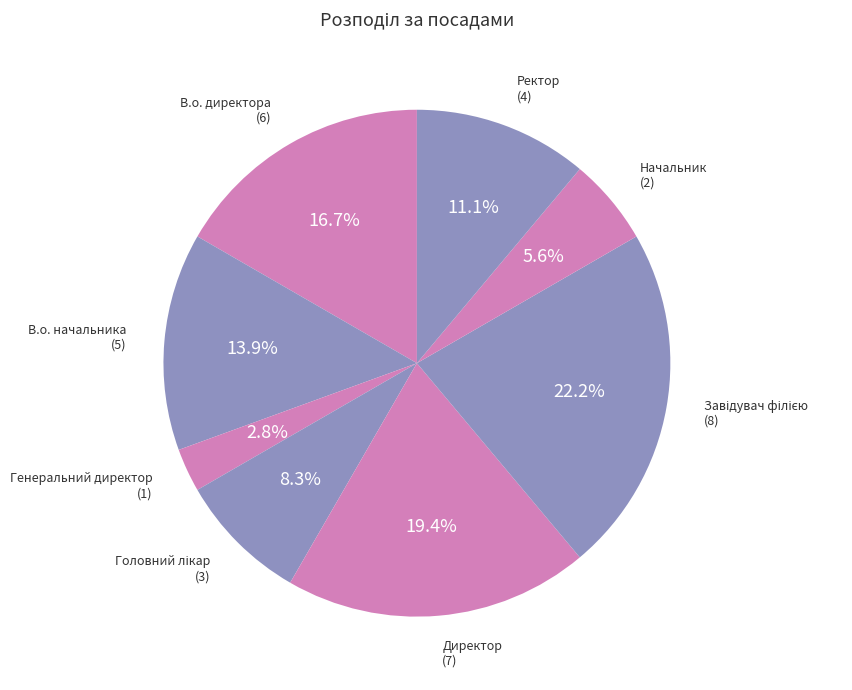

Approximately how many times larger is the value at Начальник compared to В.о. начальника?

0.4